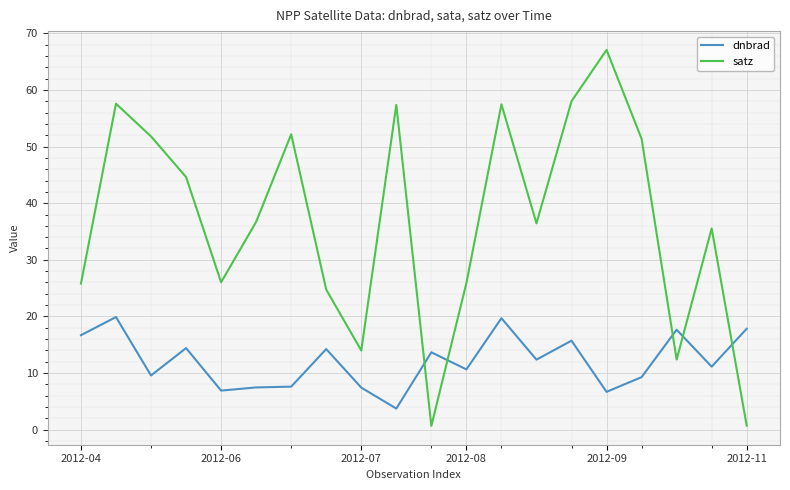

How many intersections are there between satz and dnbrad?

5